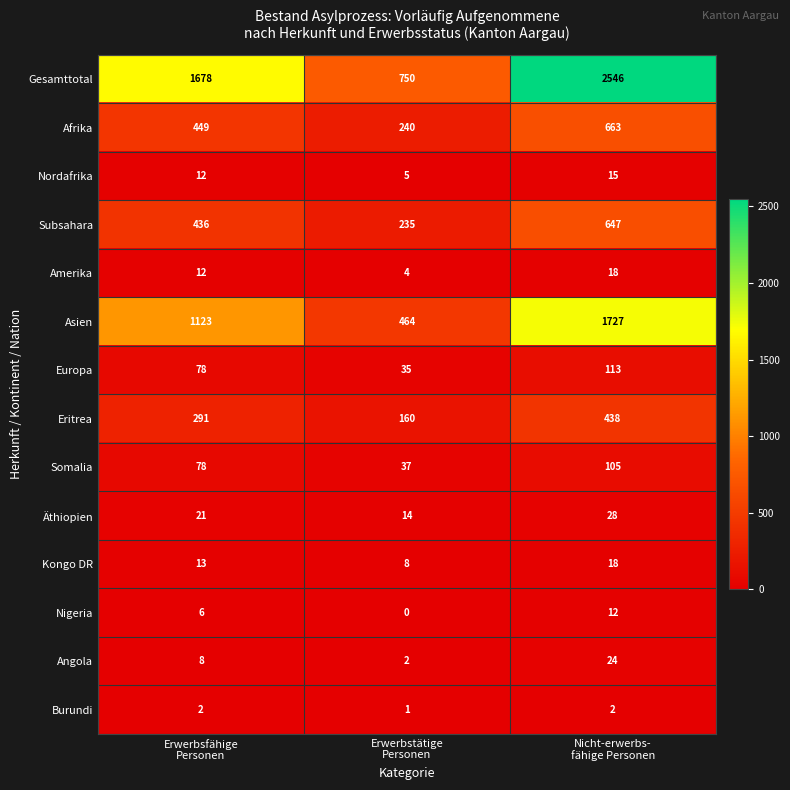

How many Subsahara values are between 235 and 647?

3